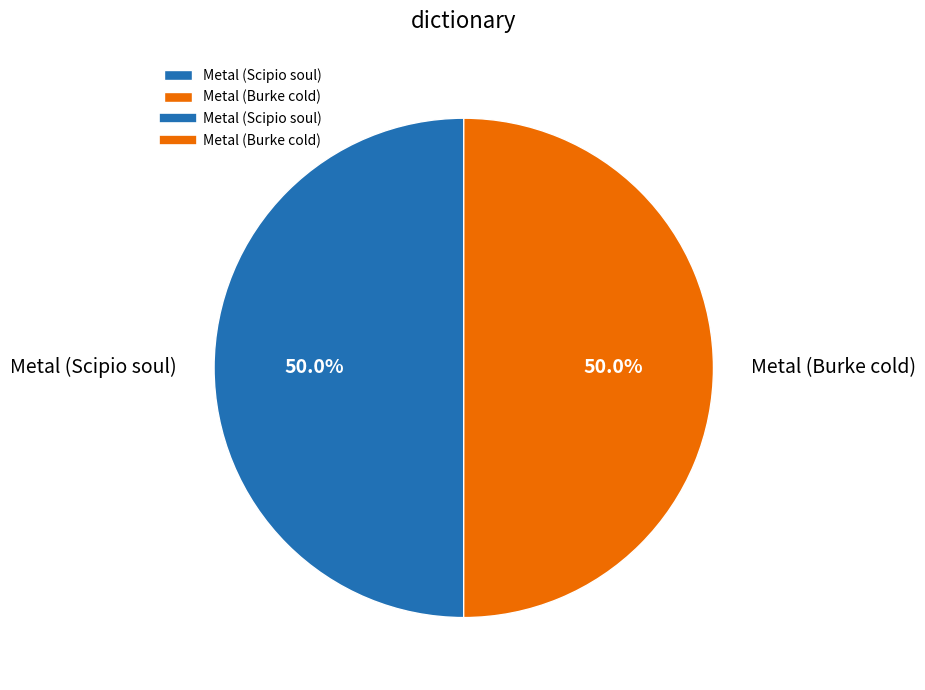

True or false: Metal (Scipio soul) accounts for 50% of the total.

True